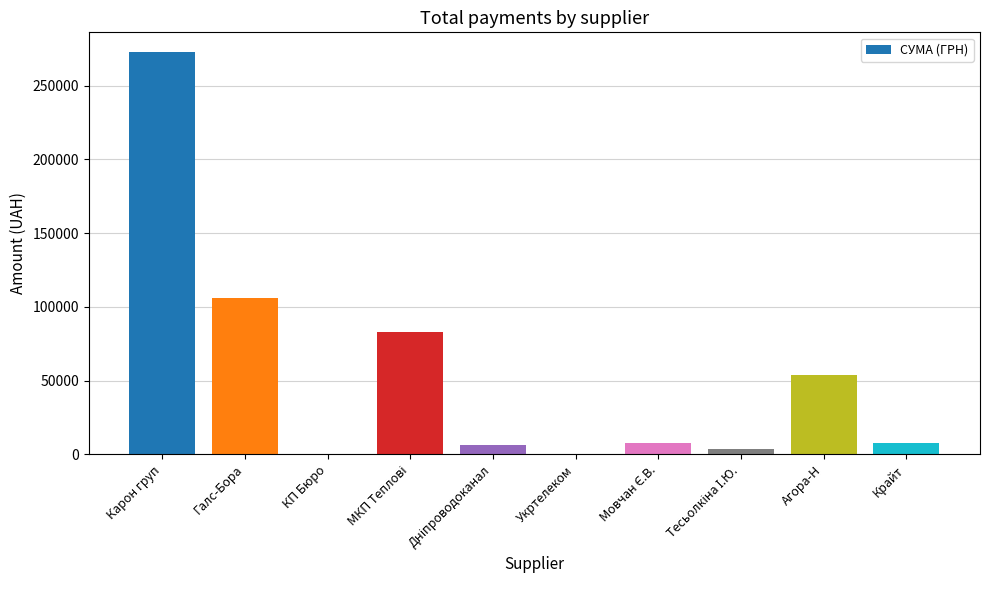

How many series are shown in this chart?

1